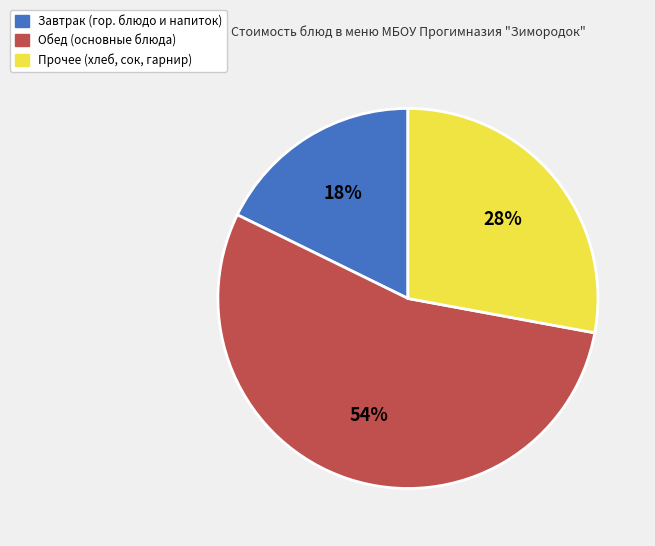

To the nearest percent, what is the average slice percentage?

33%